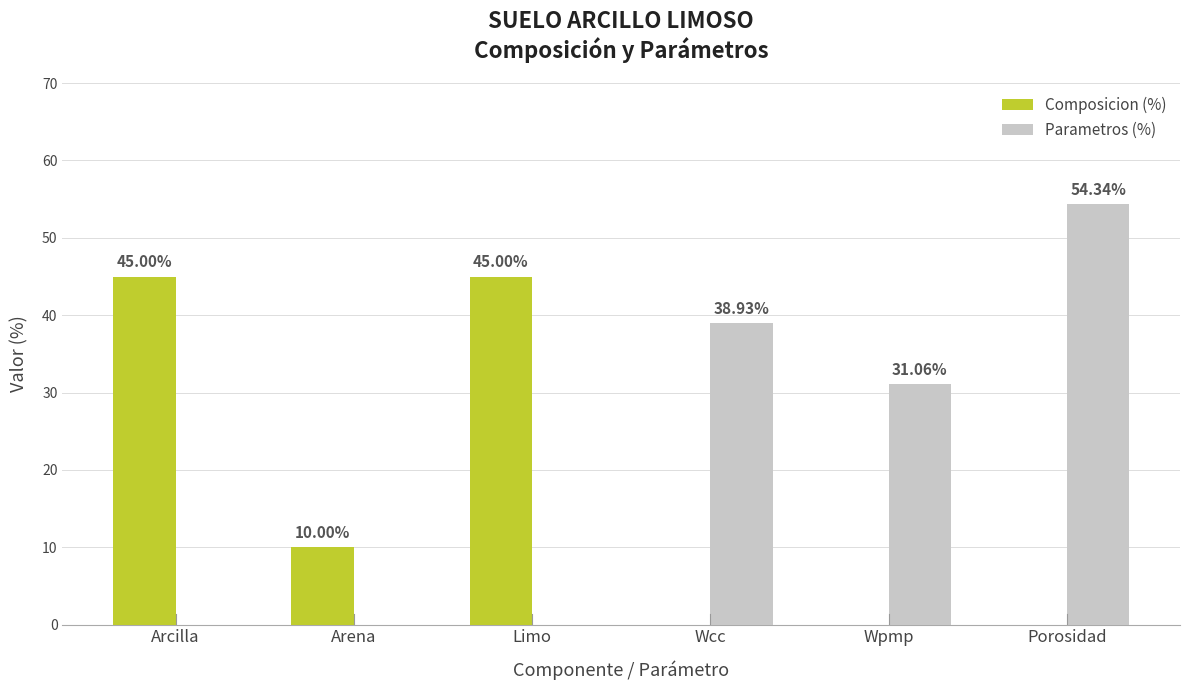

Reading right to left, extract all data points from this chart.

Composicion (%): 0.0	0.0	0.0	45.0	10.0	45.0
Parametros (%): 54.3	31.1	38.9	0.0	0.0	0.0